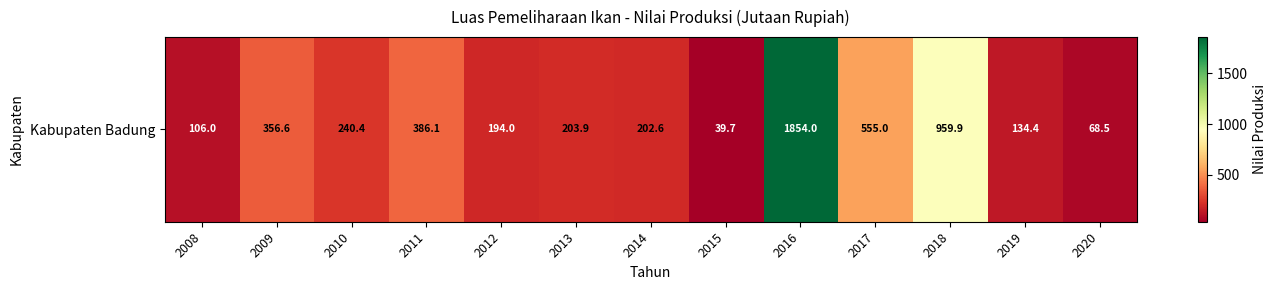

Reading left to right, what are all the values shown in this chart?

106.0	356.6	240.4	386.1	194.0	203.9	202.6	39.7	1854.0	555.0	959.9	134.4	68.5